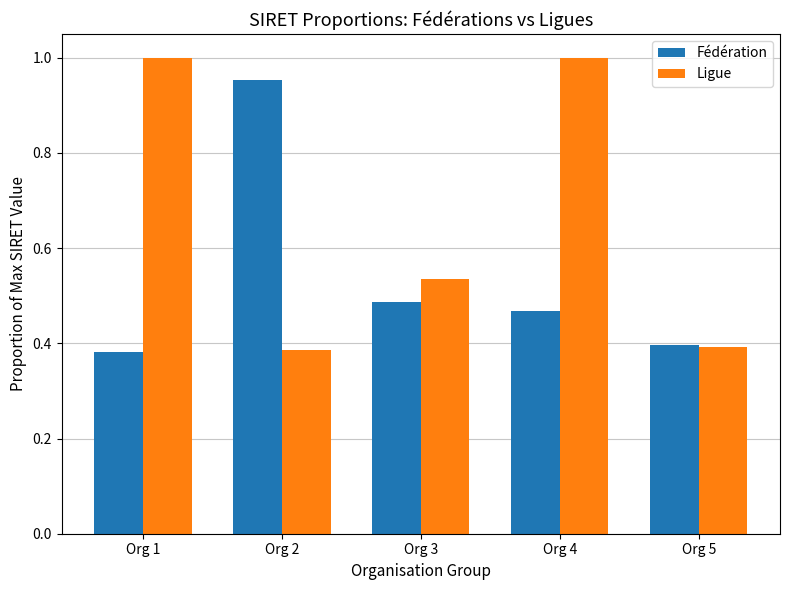

Rank the categories by Fédération value from highest to lowest.

Org 2, Org 3, Org 4, Org 5, Org 1